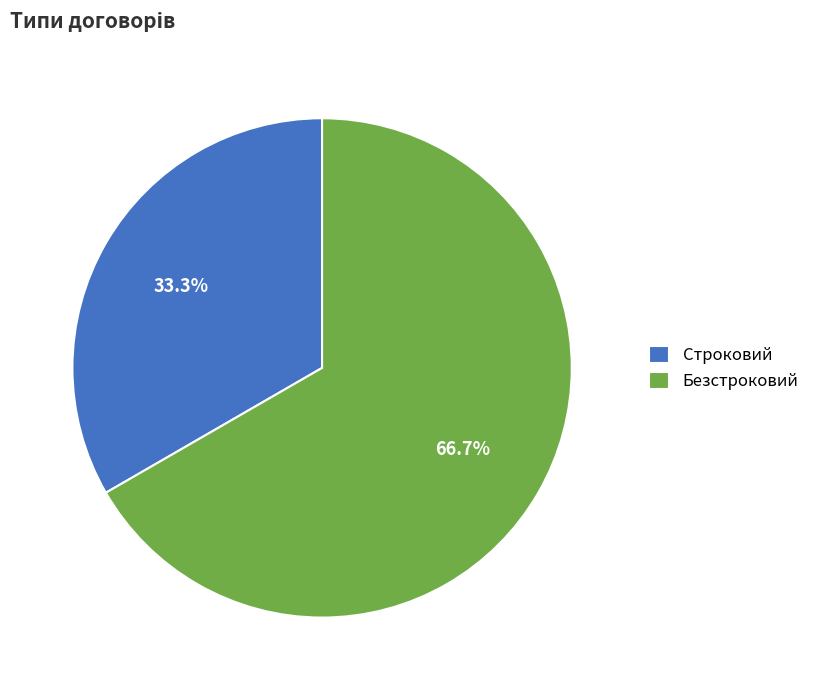

Count the number of slices in the pie.

2